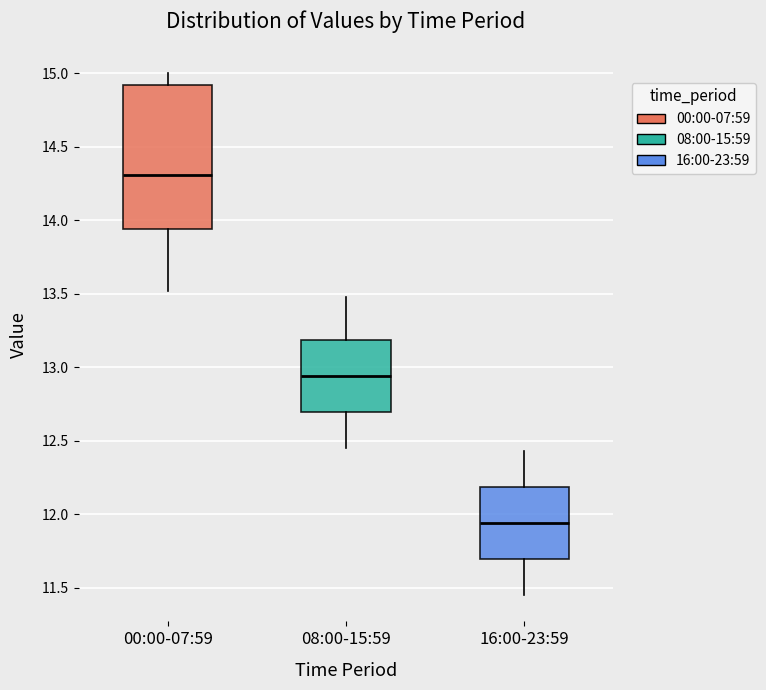

Reading left to right, transcribe this box plot: for each box, give where its median line is, the range the box spans, and where its two whiskers end, as read against the y-axis. The values are not printed on the chart, so give them approximately, as read against the axis.

00:00-07:59: median 14.30, box 13.95 to 14.90, whiskers 13.50 to 15.00
08:00-15:59: median 12.95, box 12.70 to 13.20, whiskers 12.45 to 13.50
16:00-23:59: median 11.95, box 11.70 to 12.20, whiskers 11.45 to 12.45